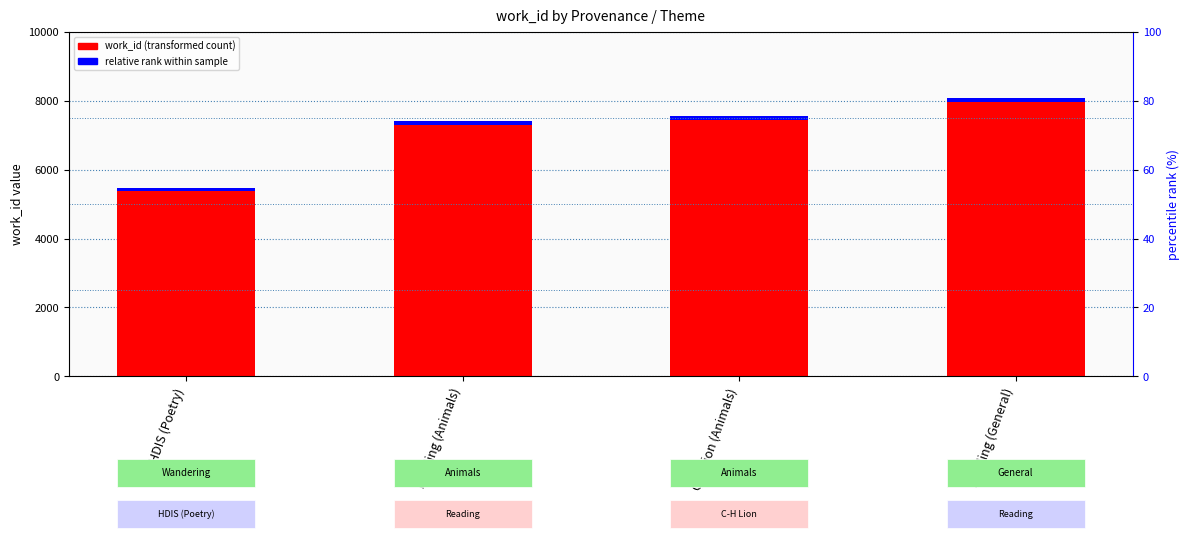

What is the approximate value of relative rank within sample at C-H Lion (Animals)?

113.3